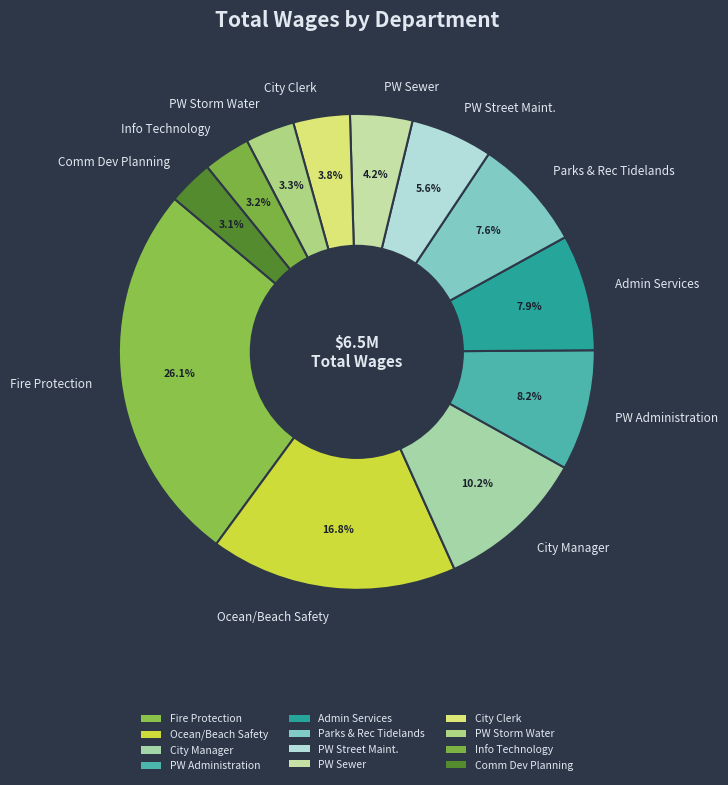

How many slices are in this pie chart?

12